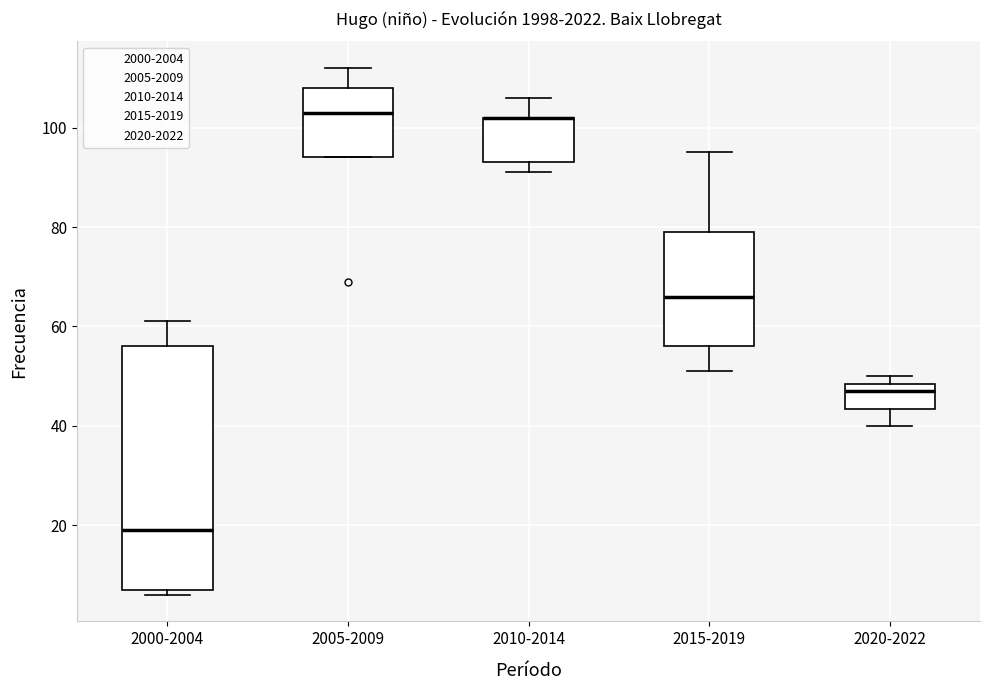

Reading left to right, read every box against the y-axis: the position of its median line, the range the box covers, and the ends of its whiskers. The values are not printed on the chart, so give them approximately, as read against the axis.

2000-2004: median 20, box 8 to 56, whiskers 6 to 62
2005-2009: median 104, box 94 to 108, whiskers 94 to 112
2010-2014: median 102 (drawn on the box's upper edge), box 94 to 102, whiskers 92 to 106
2015-2019: median 66, box 56 to 80, whiskers 52 to 96
2020-2022: median 48 (just below the box's upper edge), box 44 to 48, whiskers 40 to 50